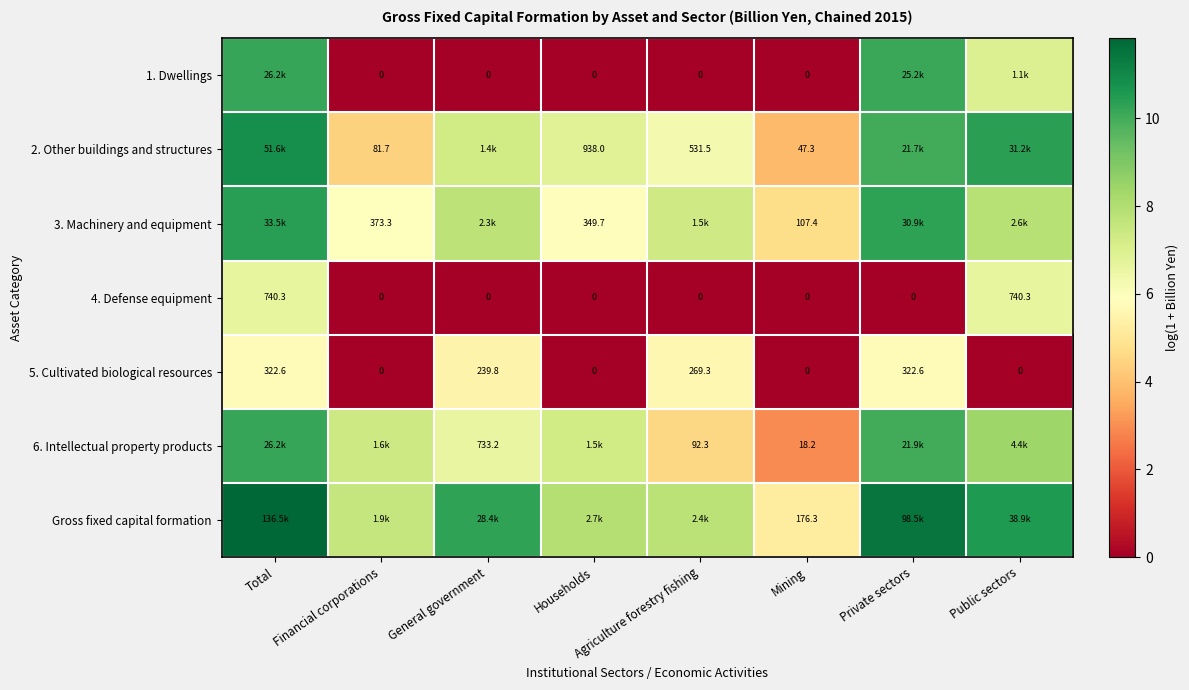

At which label does 5. Cultivated biological resources first exceed 239?

Total